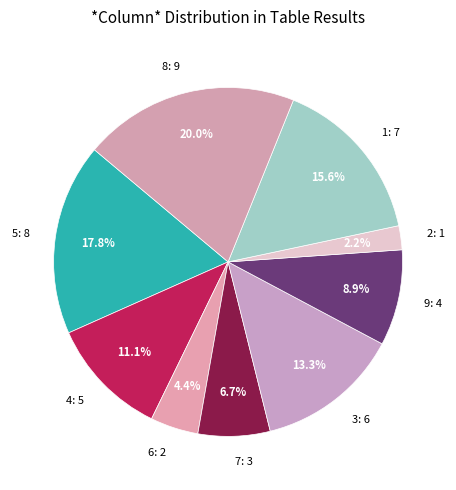

To the nearest percent, what is the average slice percentage?

11%